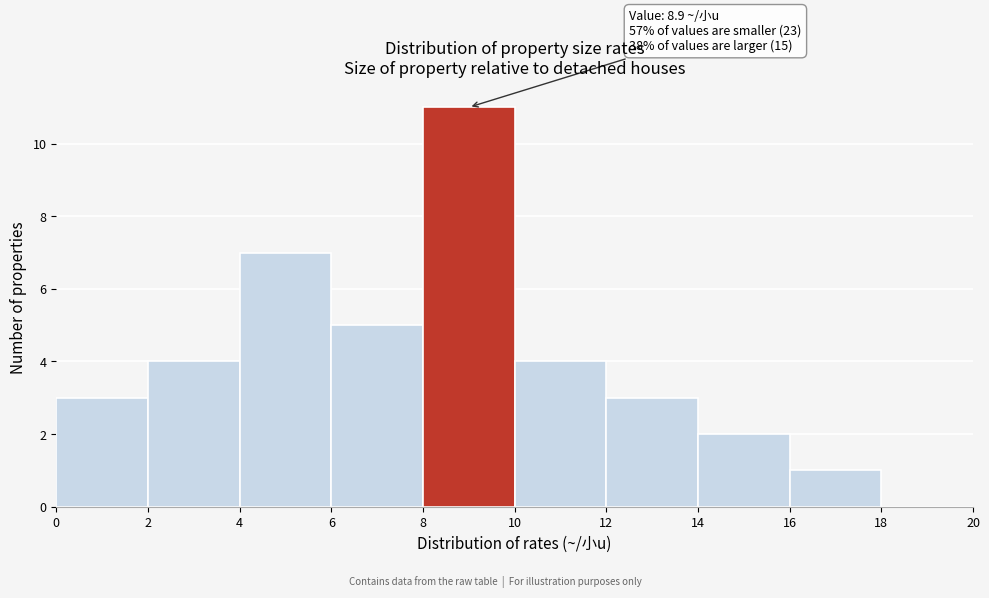

Over which range of the x-axis is the bar tallest?

8 to 10